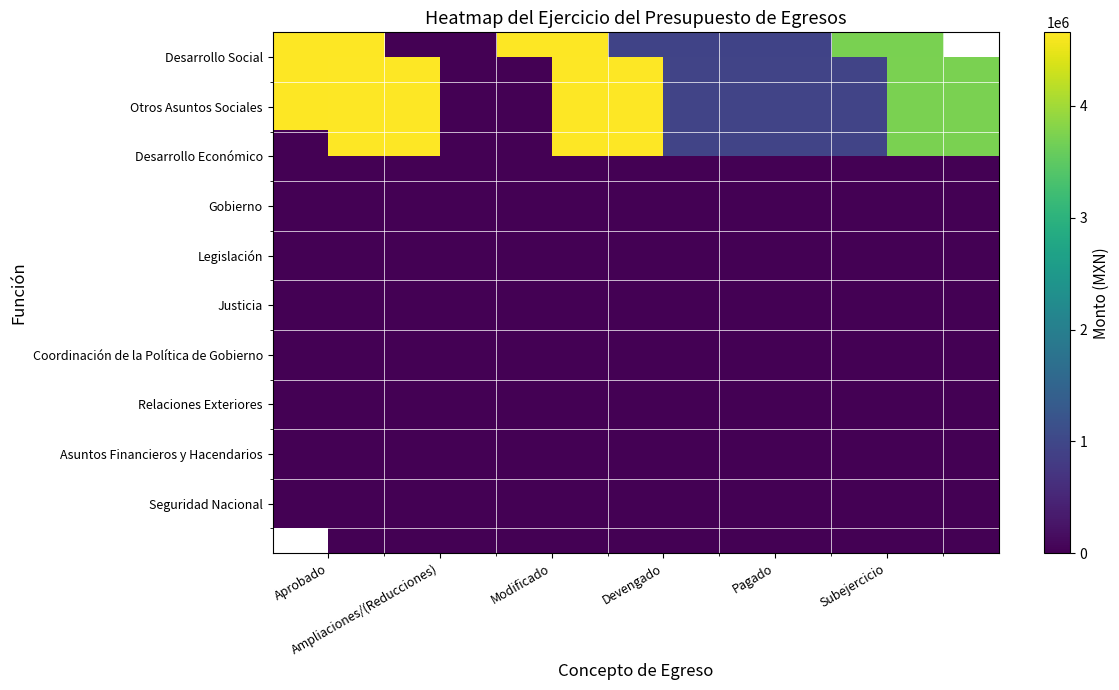

Is the value of Gobierno at Devengado greater than the value of Desarrollo Social at Aprobado?

No